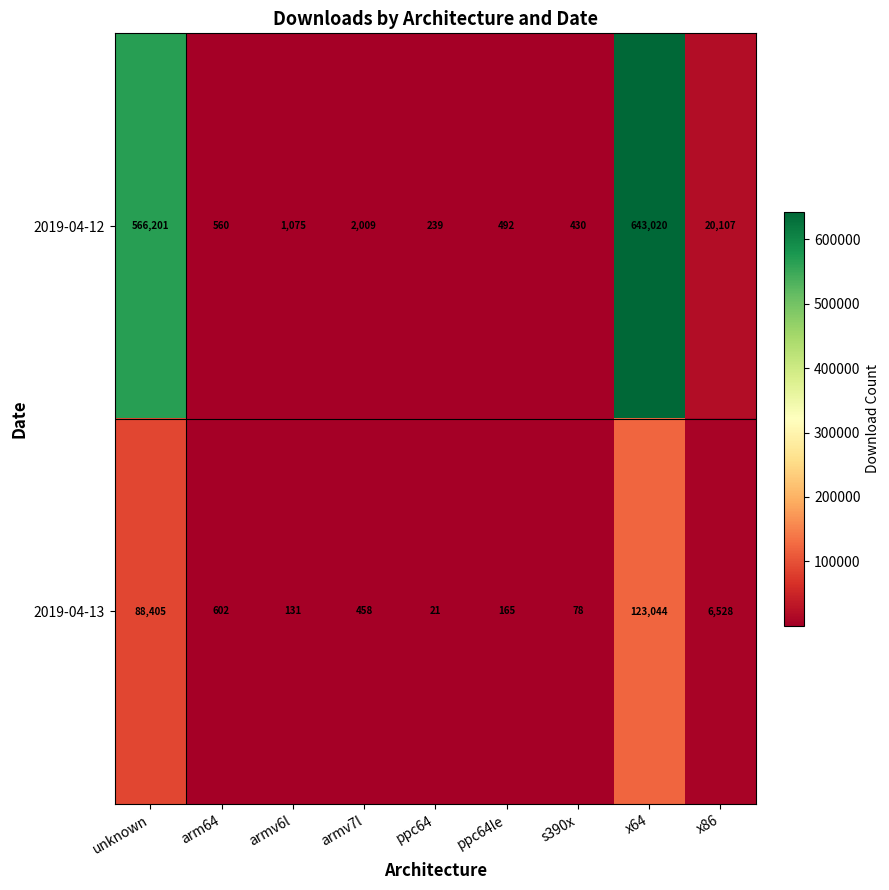

Reading right to left, what are all the values shown in this chart?

2019-04-12: 20107	643020	430	492	239	2009	1075	560	566201
2019-04-13: 6528	123044	78	165	21	458	131	602	88405